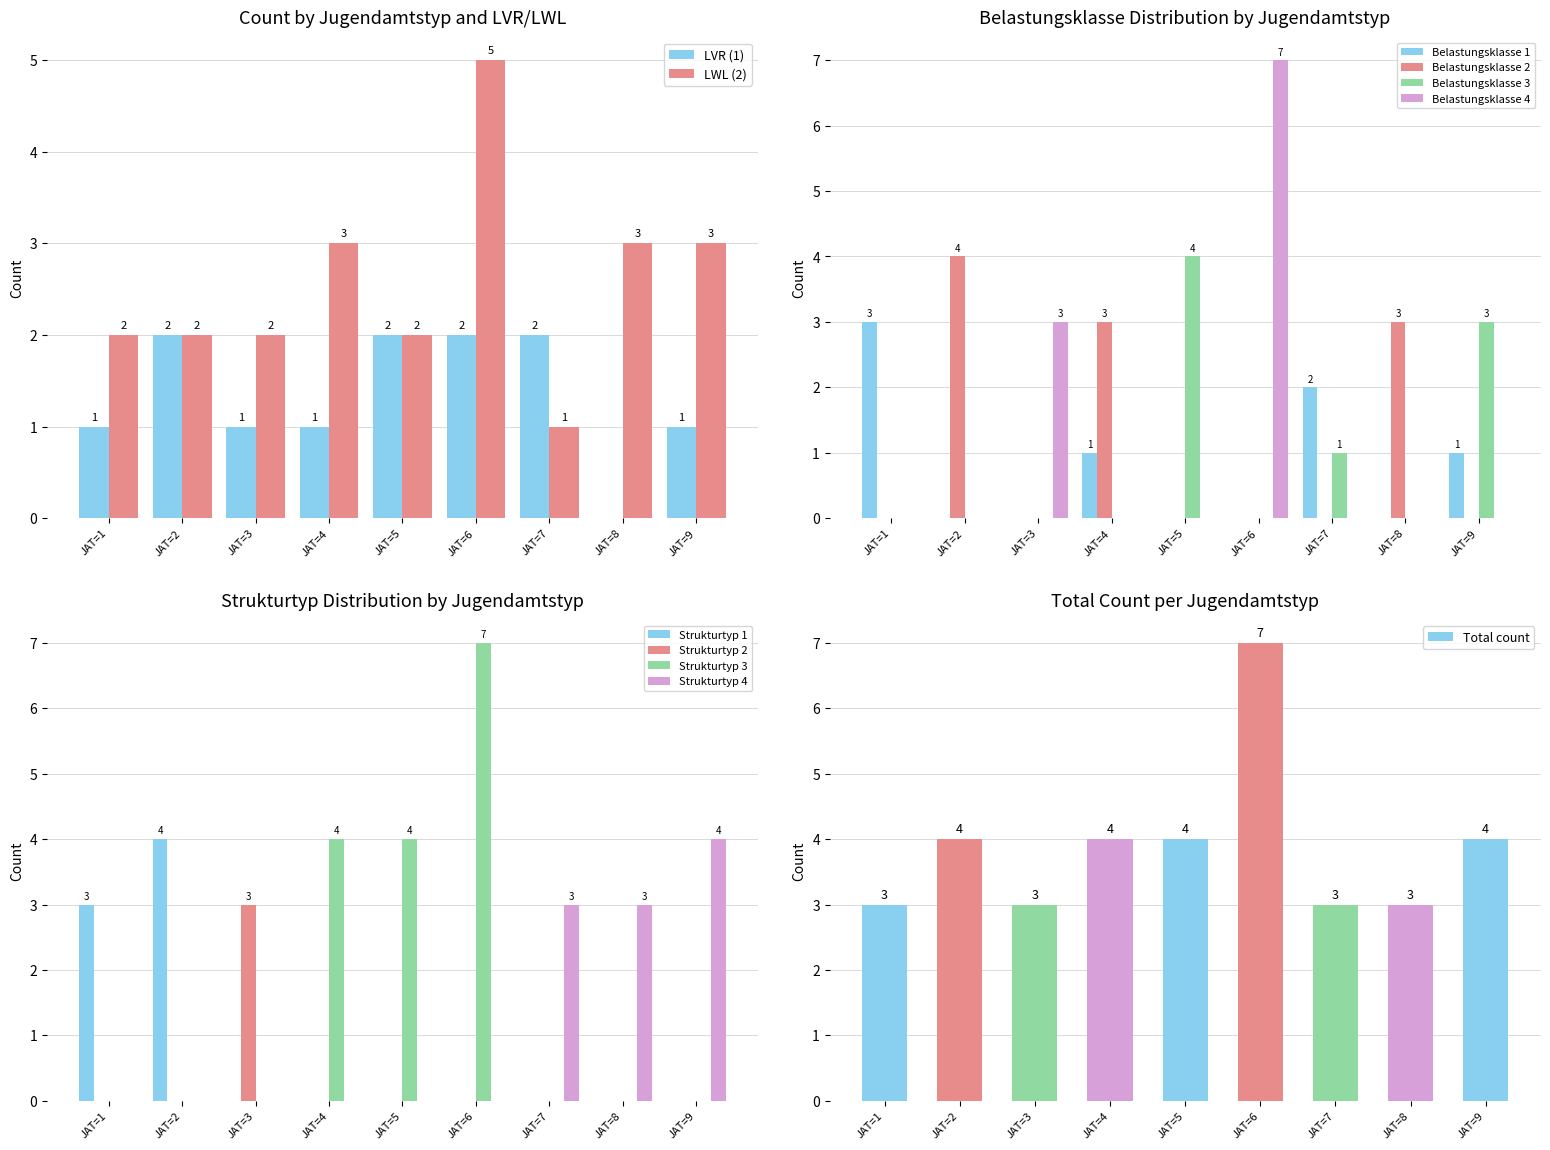

The LWL (2) series shows 3 at JAT=9. True or false?

True